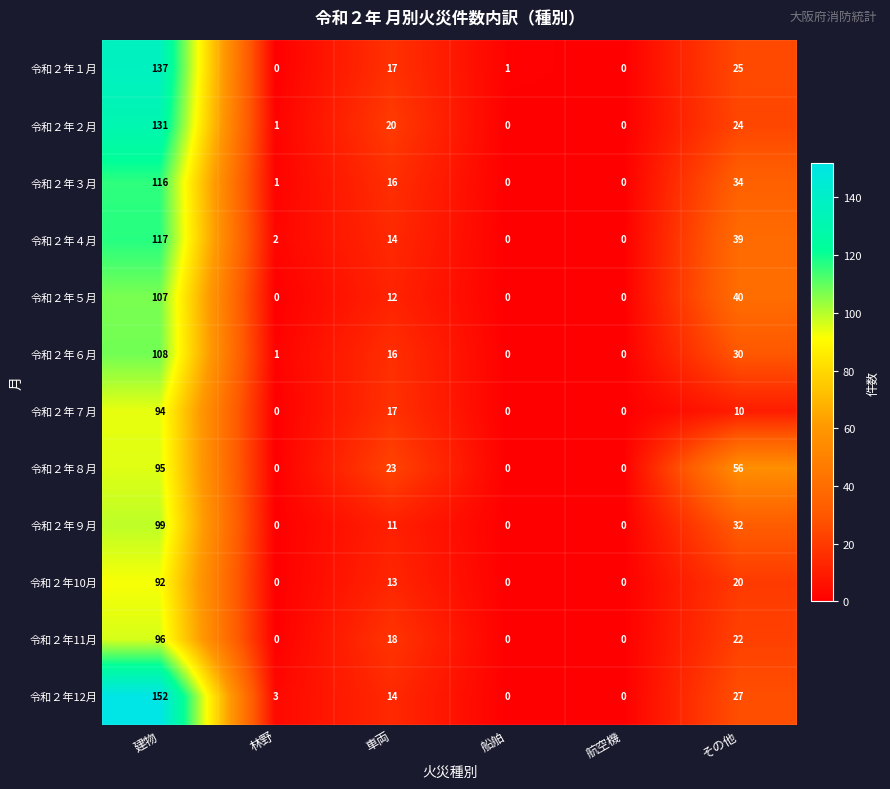

What is the difference between the 令和２年６月 values at 建物 and 林野?

107